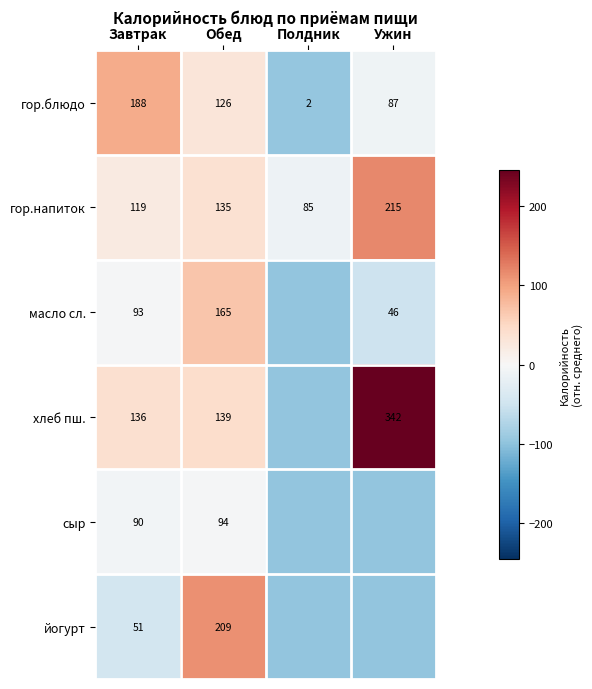

At Завтрак, list the series in order from smallest to largest.

йогурт, сыр, масло сл., гор.напиток, хлеб пш., гор.блюдо